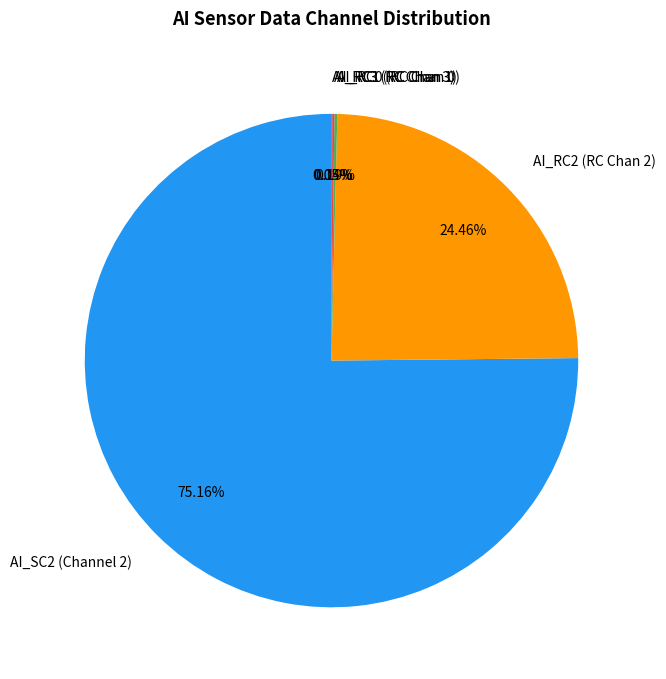

Which slice represents more than half of the pie?

AI_SC2 (Channel 2)